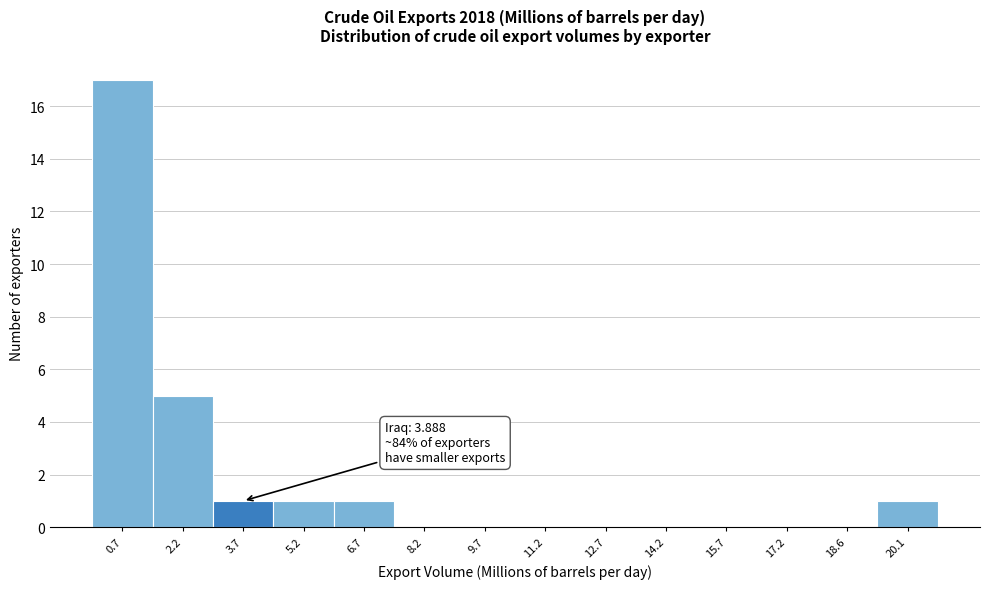

Which range on the x-axis has the tallest bar?

0.0 to 1.4